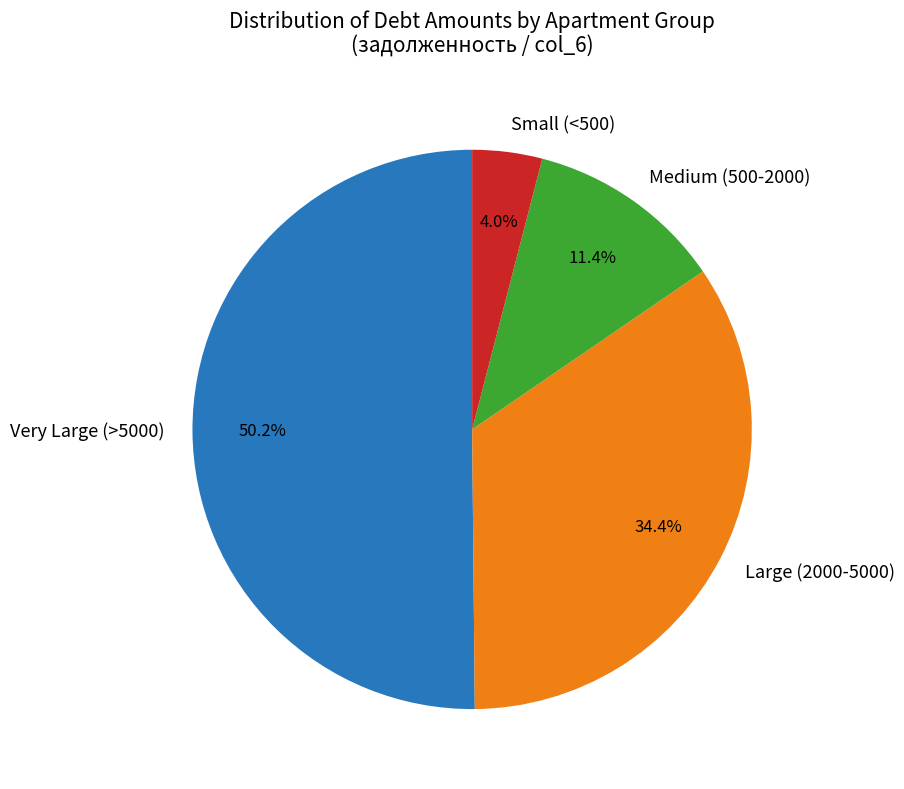

Which has a higher value, Medium (500-2000) or Small (<500)?

Medium (500-2000)